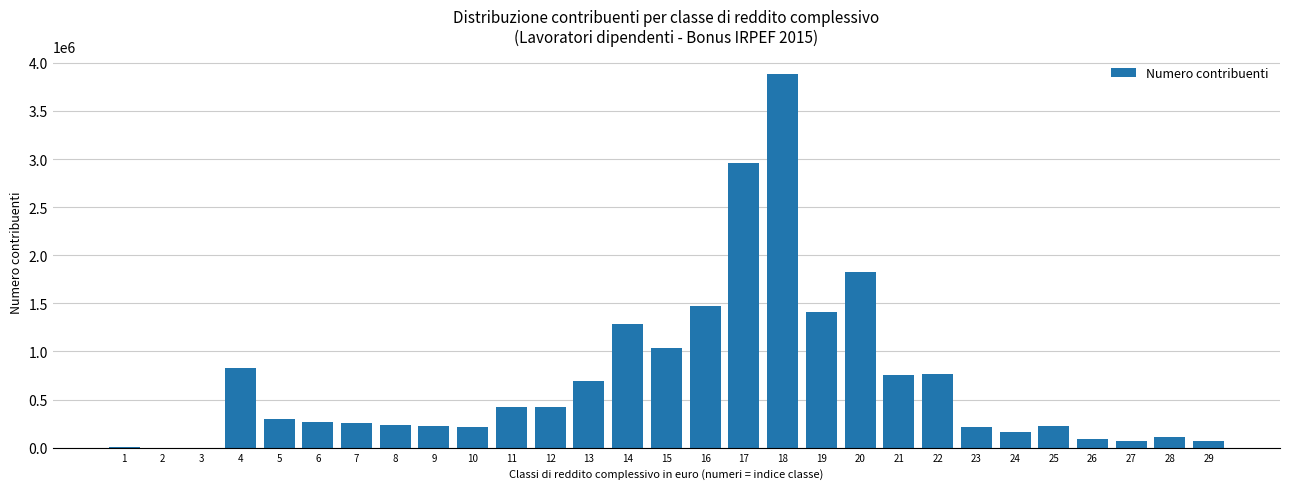

What is the maximum value shown in the chart?

3880084